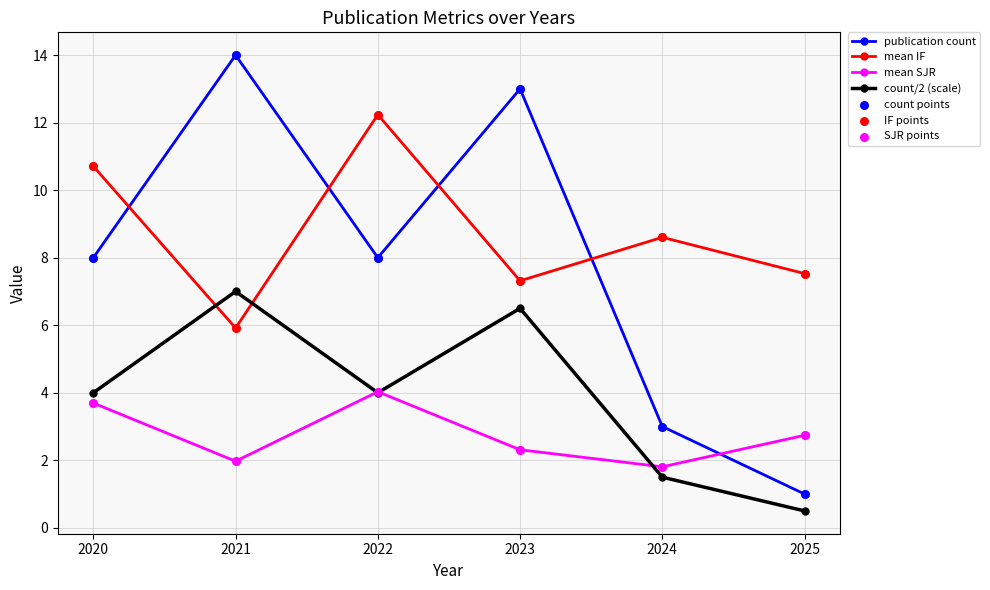

At how many categories does at least one series exceed 0?

6